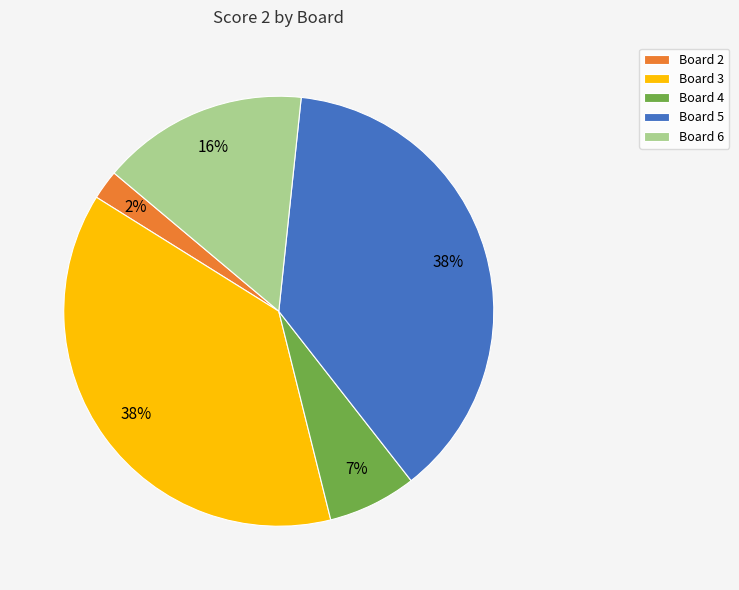

Is the sum of Board 2 and Board 3 greater than half?

No